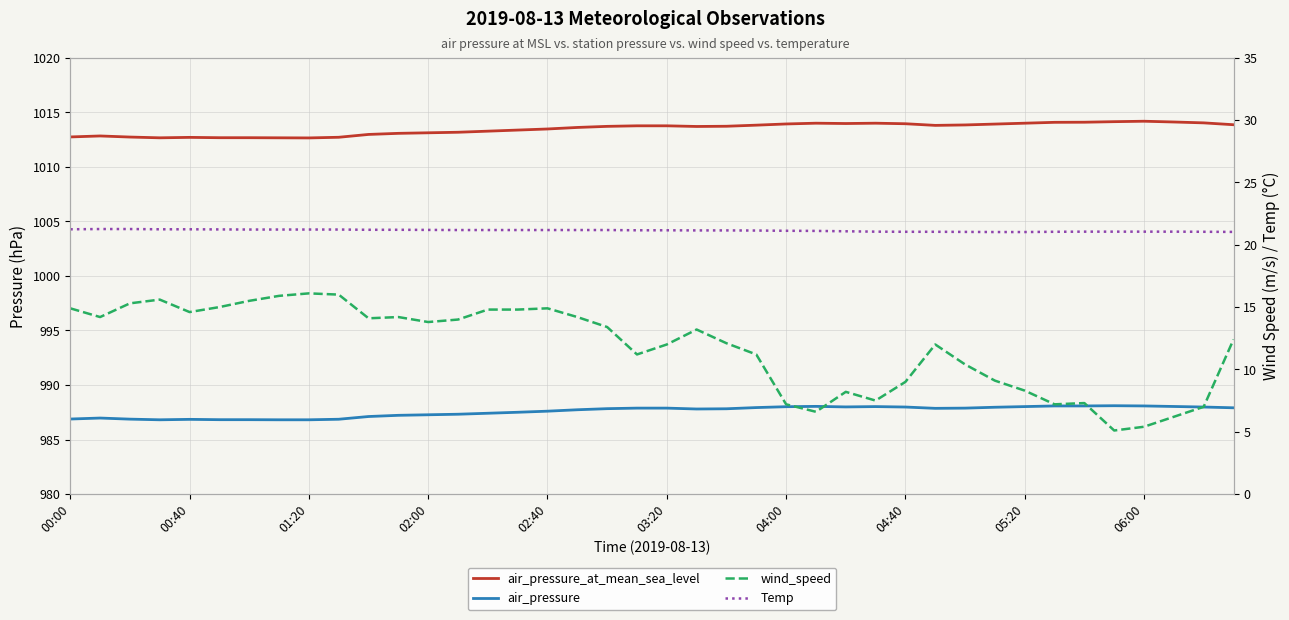

How many data points does each series have?

40